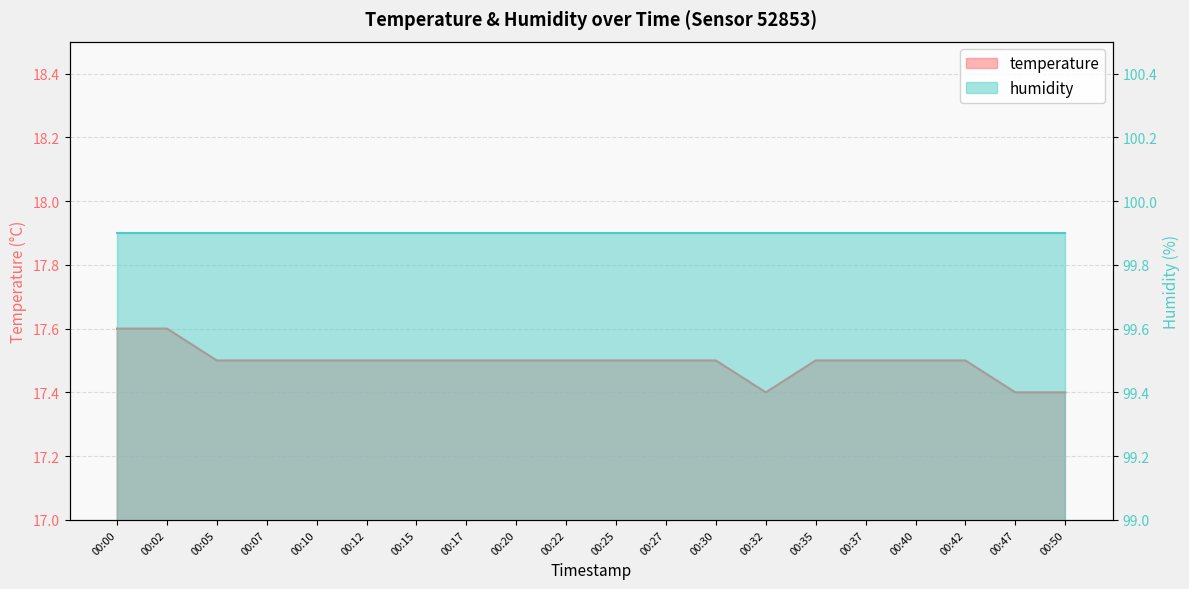

Is it true that the value at 00:47 is 25.4?

False